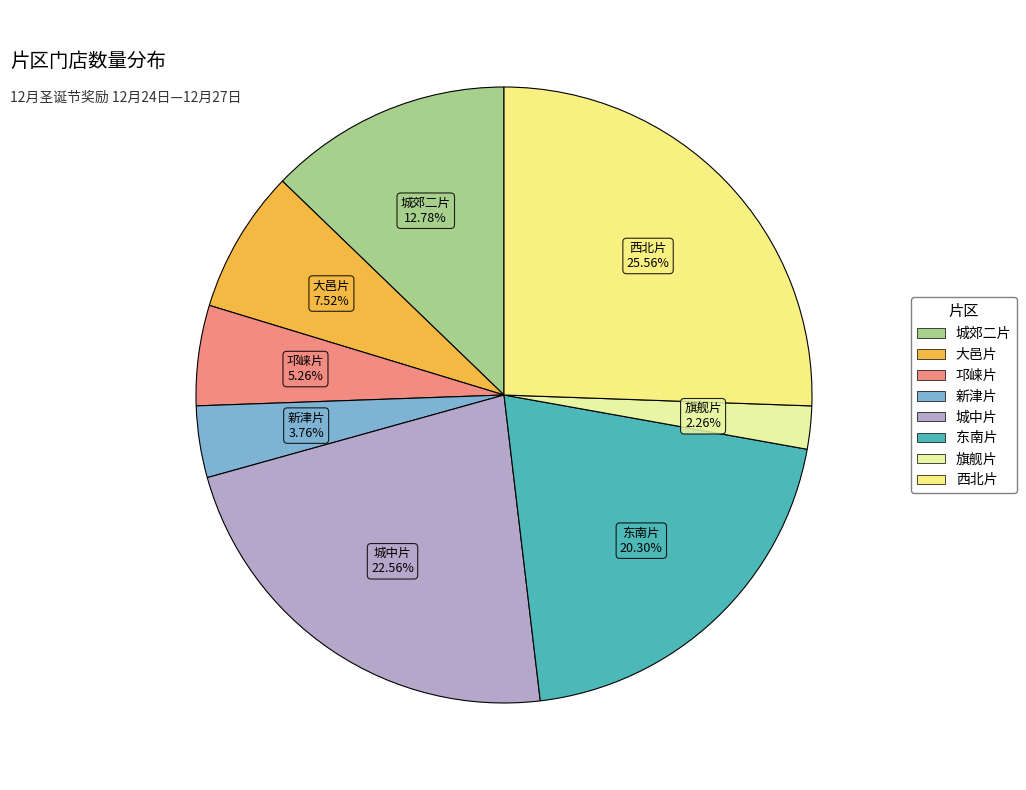

Approximately how many times larger is the value at 大邑片 compared to 旗舰片?

3.3